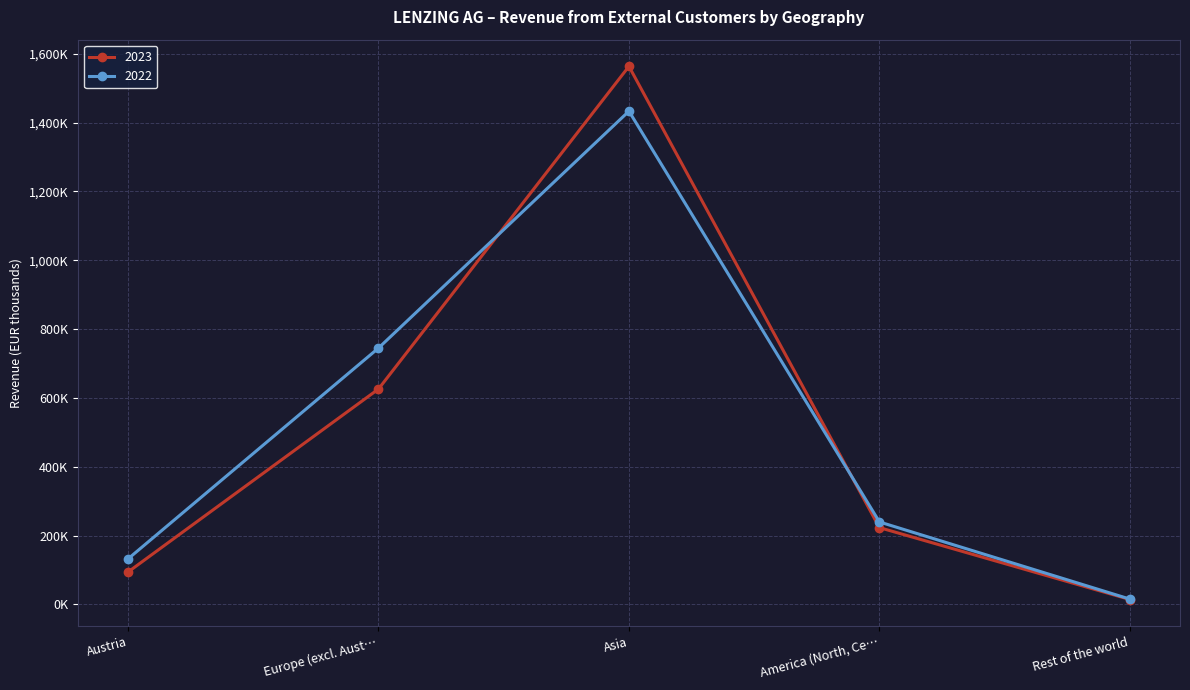

Is this an area chart (filled region under the line)?

No